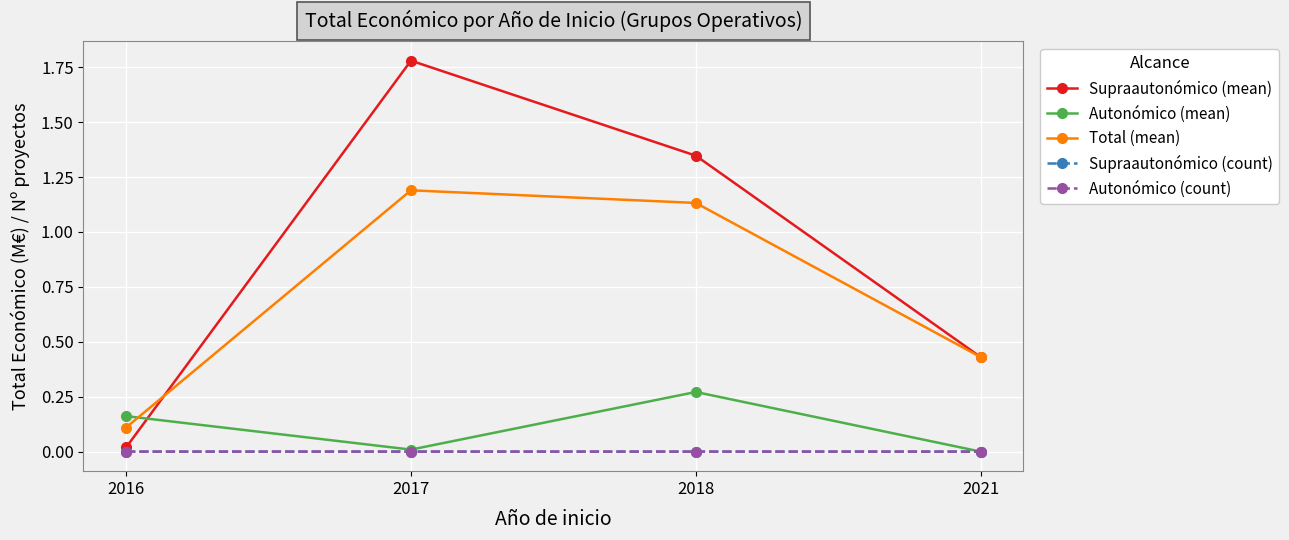

Between which two adjacent categories do Autonómico (mean) and Total (mean) first intersect?

2016 and 2017